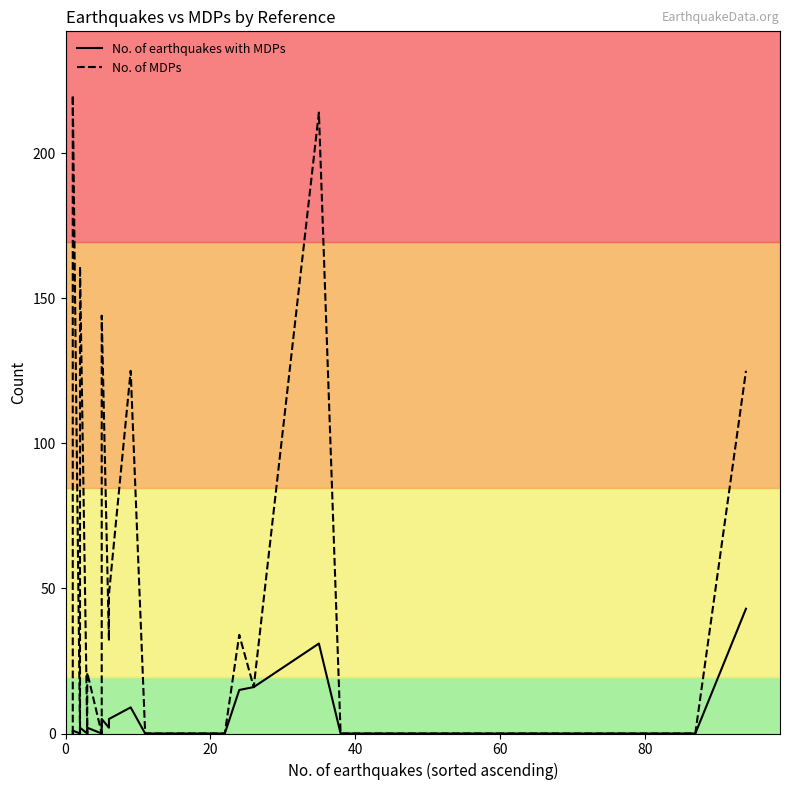

Does the chart display data point markers on the line(s)?

No